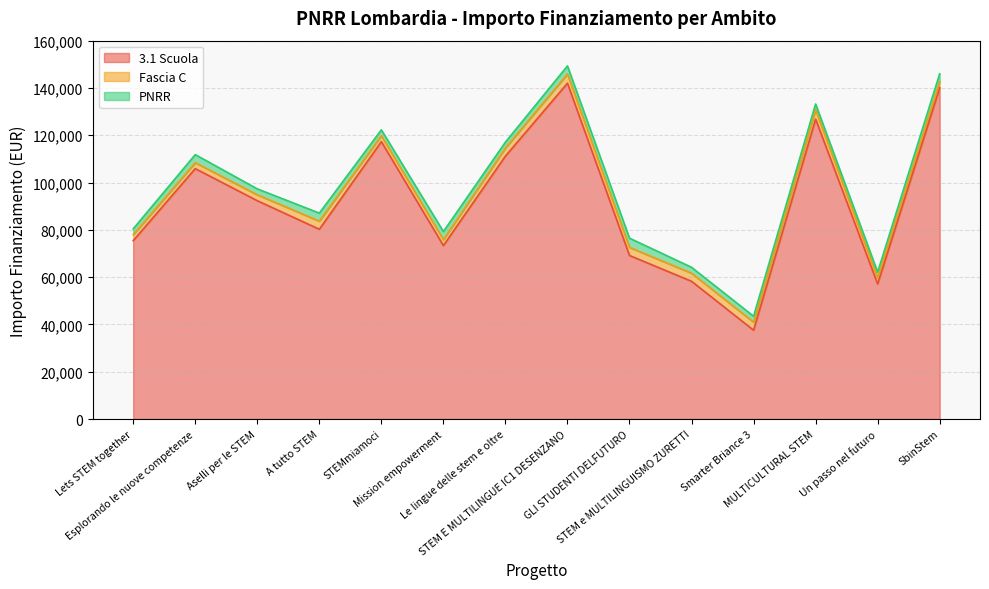

What is the difference between the second highest and minimum values in the Fascia C series?

1405.0